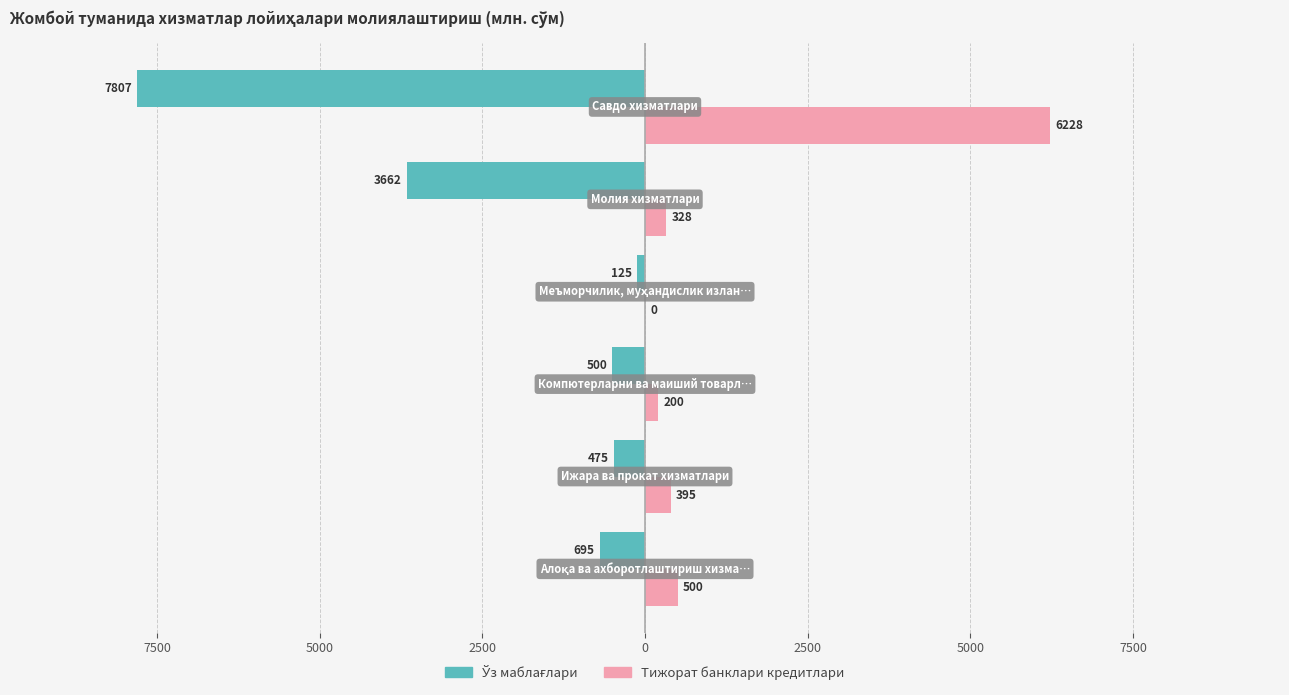

At how many categories does at least one series exceed 4784?

1